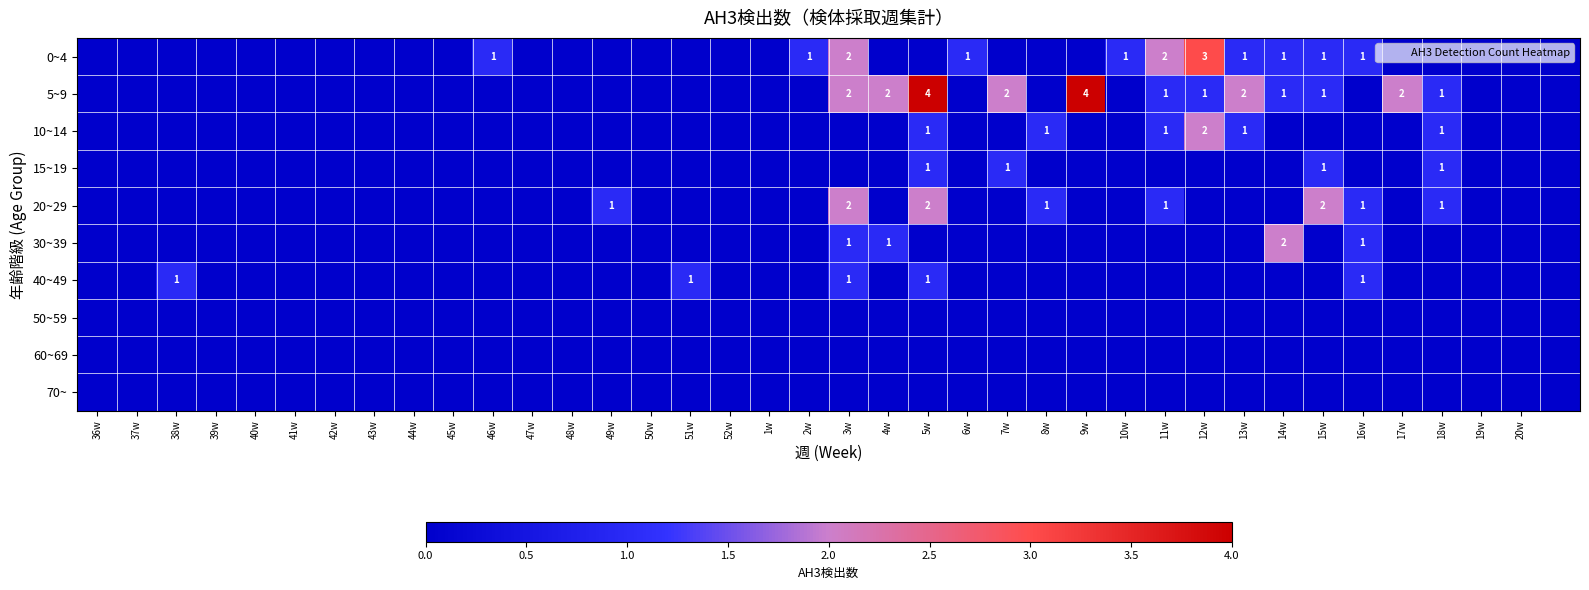

At 43w, list the series in order from smallest to largest.

0~4, 5~9, 10~14, 15~19, 20~29, 30~39, 40~49, 50~59, 60~69, 70~